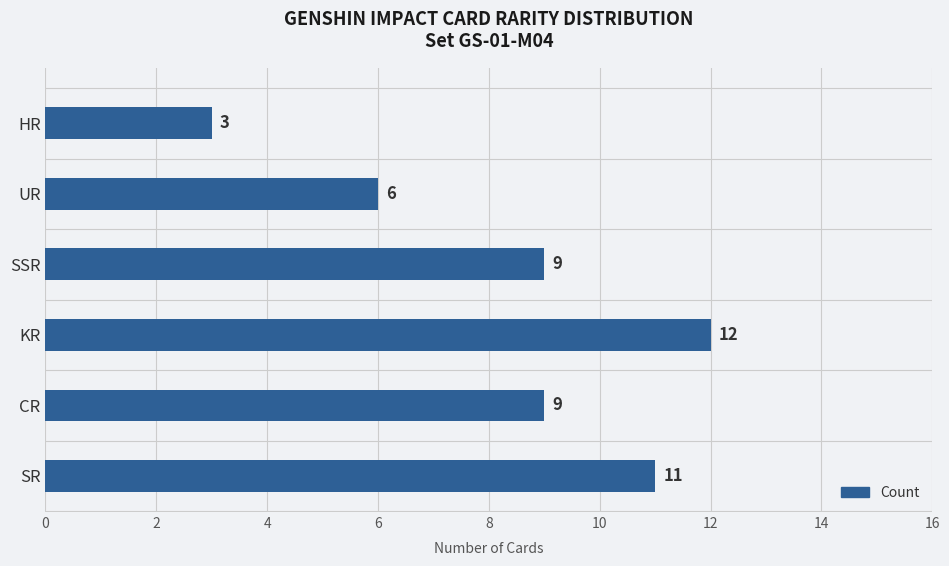

The value at CR is 12. True or false?

False